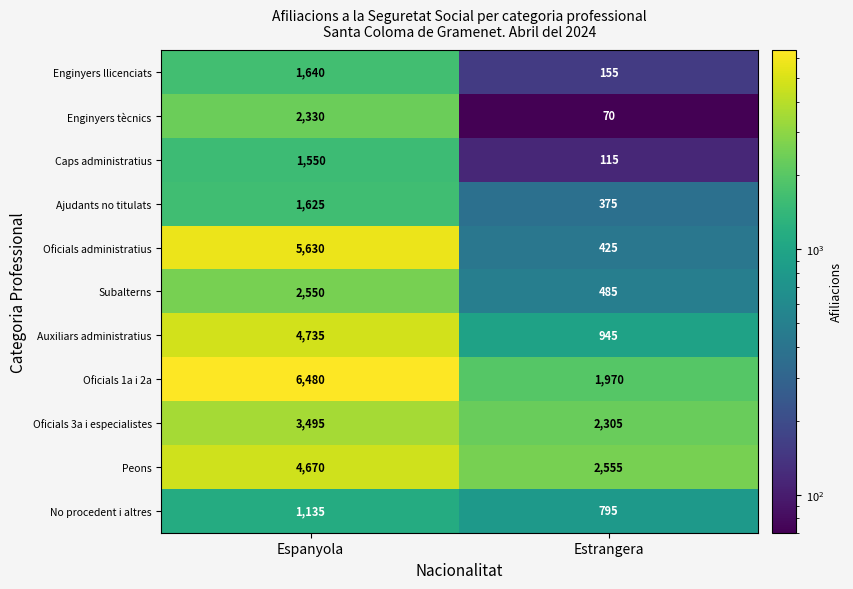

Between Espanyola and Estrangera, which series saw the biggest shift?

Oficials administratius